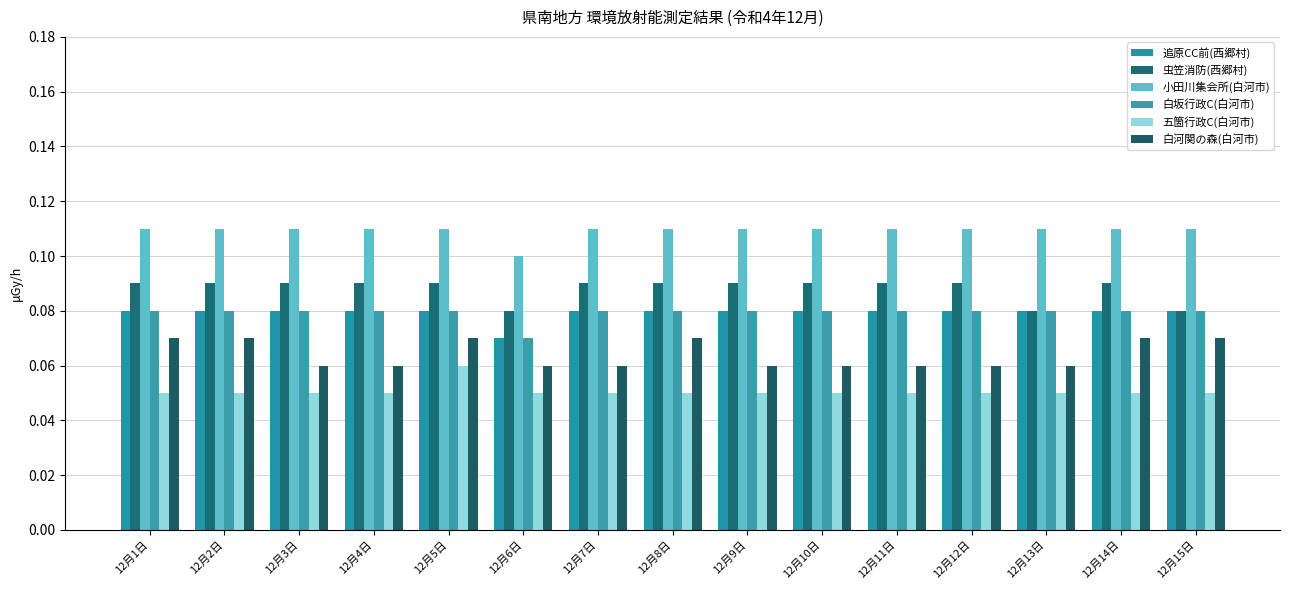

What is the sum of all 白坂行政C(白河市) values?

1.2